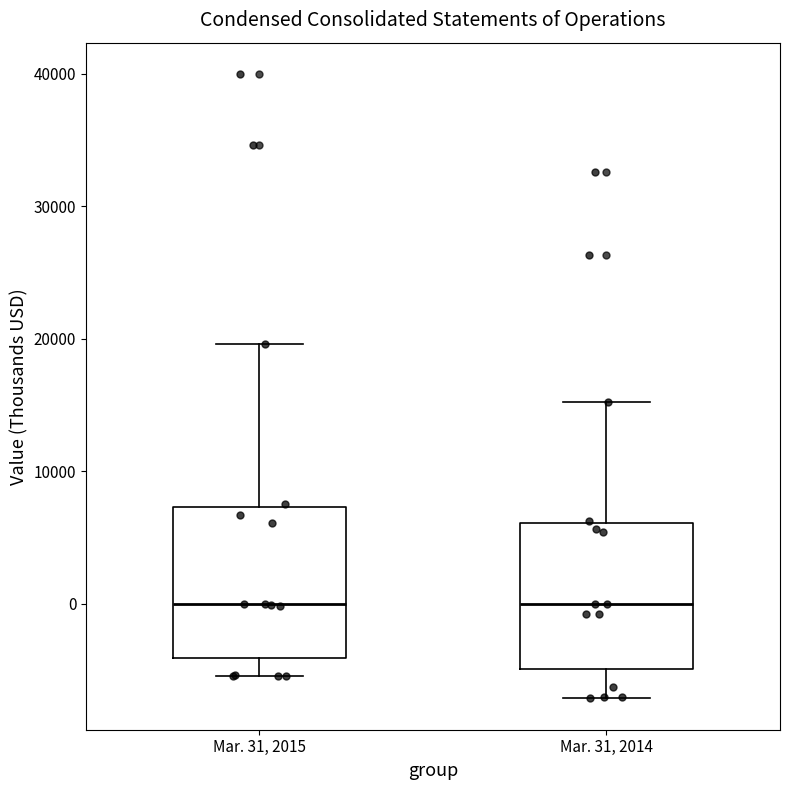

Reading left to right, read every box against the y-axis: the position of its median line, the range the box covers, and the ends of its whiskers. The values are not printed on the chart, so give them approximately, as read against the axis.

Mar. 31, 2015: median 0, box -4000 to 7000, whiskers -5000 to 20000
Mar. 31, 2014: median 0, box -5000 to 6000, whiskers -7000 to 15000